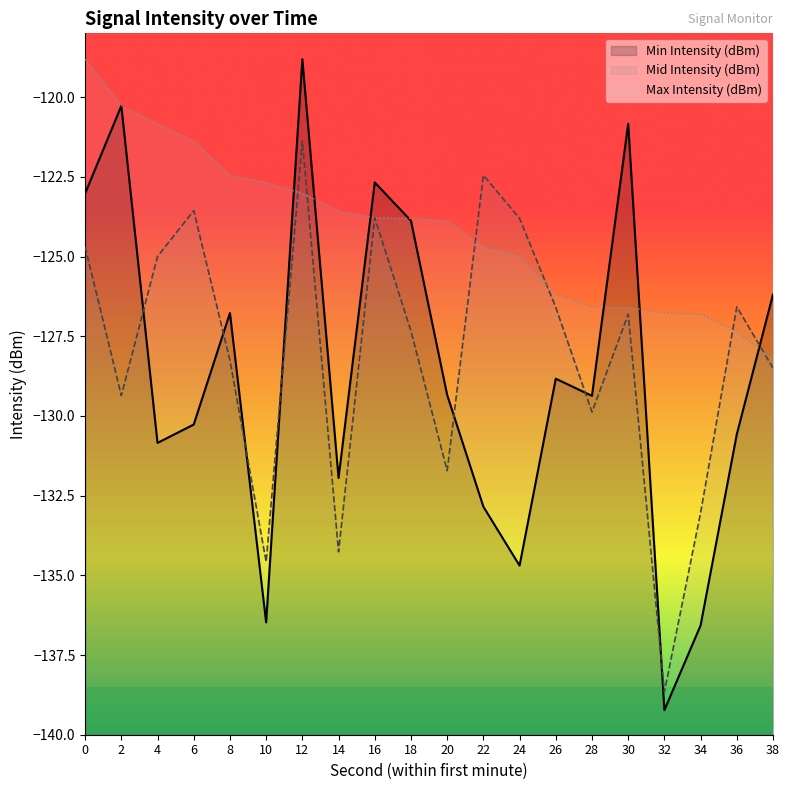

What is the difference between the second highest and minimum values in the Min Intensity (dBm) series?

19.0